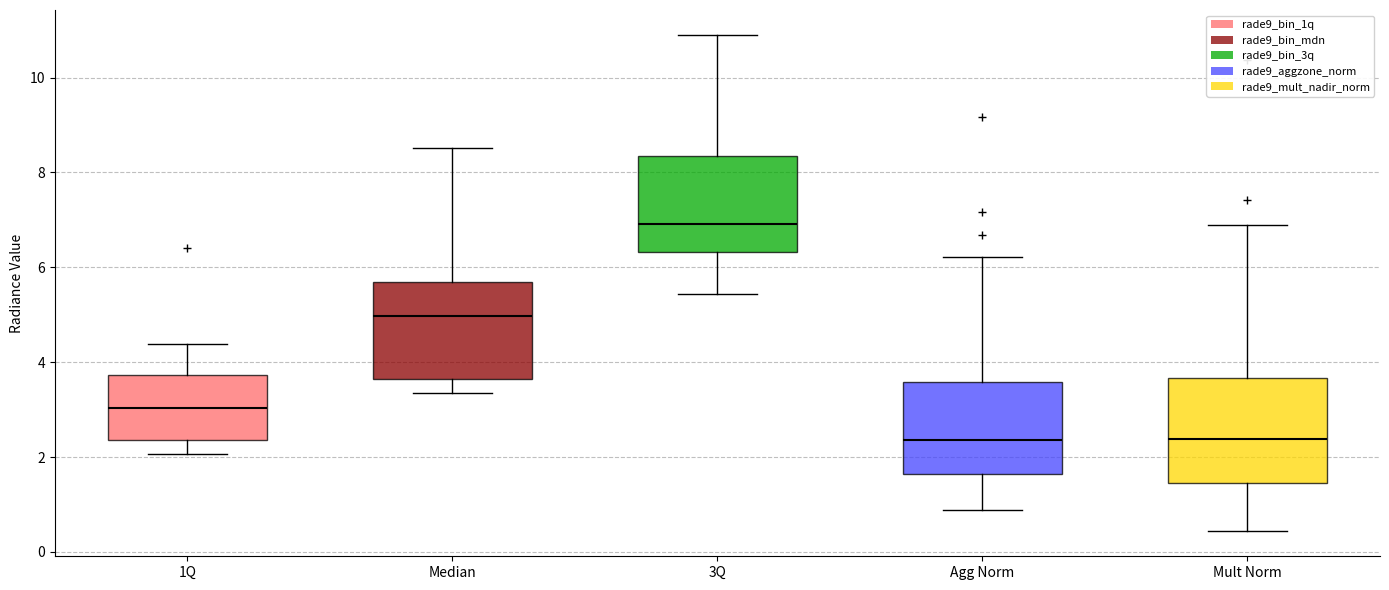

Reading left to right, read every box against the y-axis: the position of its median line, the range the box covers, and the ends of its whiskers. The values are not printed on the chart, so give them approximately, as read against the axis.

1Q: median 3.0, box 2.4 to 3.8, whiskers 2.0 to 4.4
Median: median 5.0, box 3.6 to 5.6, whiskers 3.4 to 8.6
3Q: median 7.0, box 6.4 to 8.4, whiskers 5.4 to 11.0
Agg Norm: median 2.4, box 1.6 to 3.6, whiskers 0.8 to 6.2
Mult Norm: median 2.4, box 1.4 to 3.6, whiskers 0.4 to 7.0